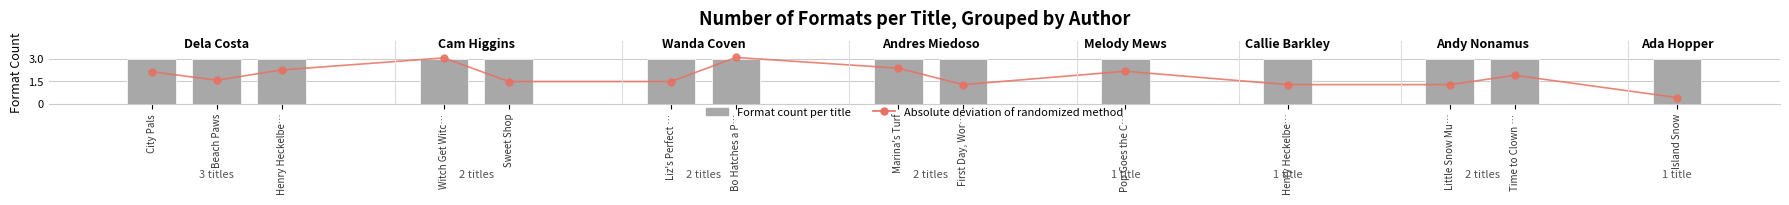

What is the maximum value shown in the chart?

3.1